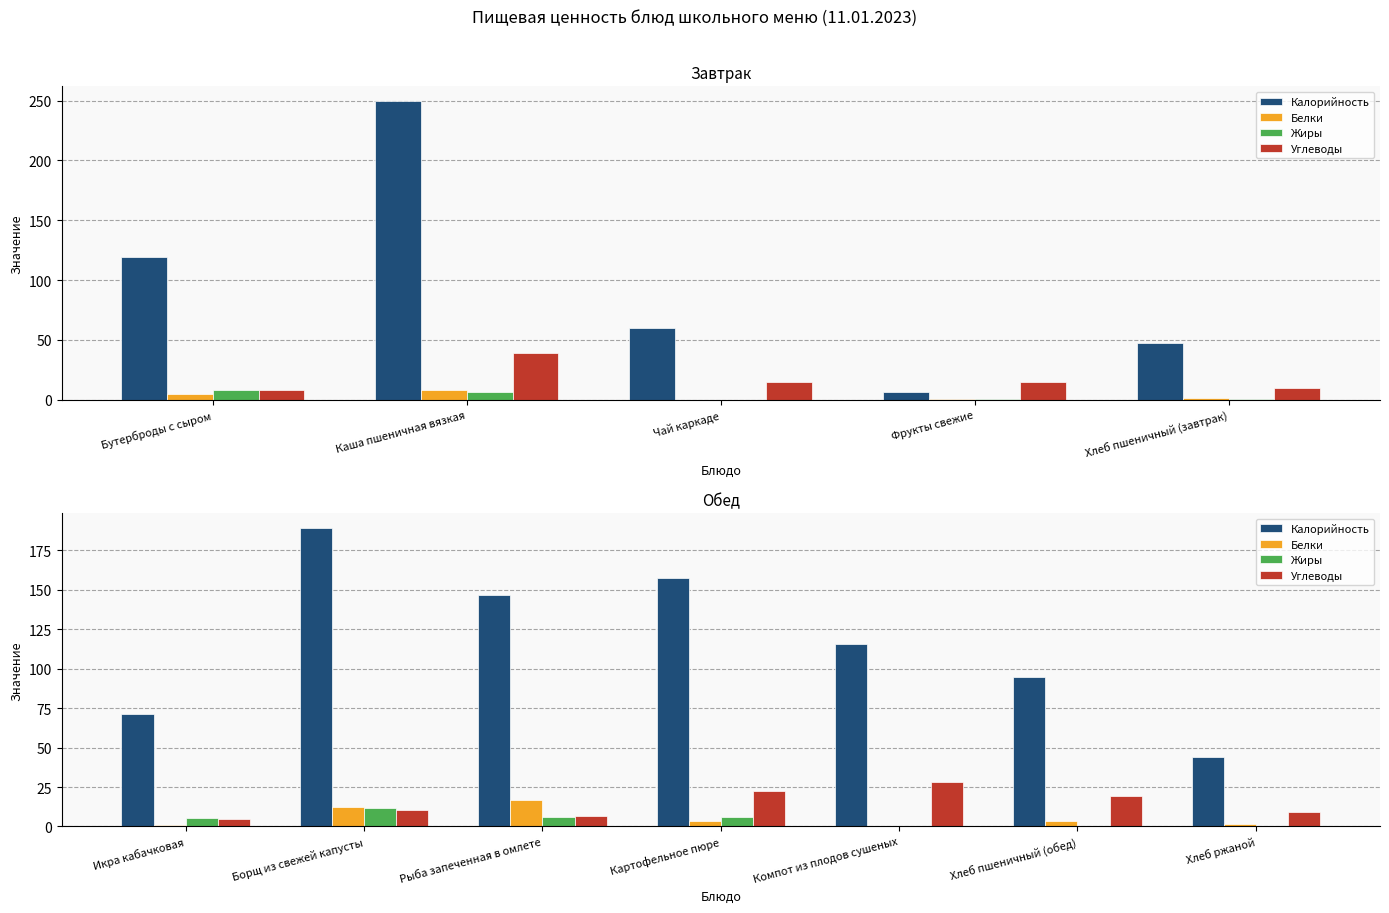

The Белки series shows 3.2 at Хлеб пшеничный (обед). True or false?

True